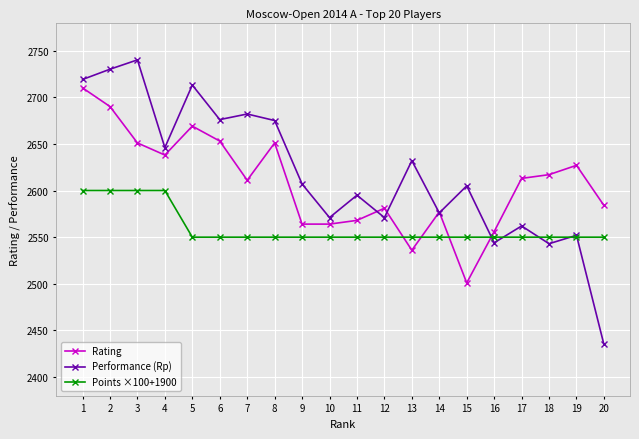

True or false: Points ×100+1900 and Rating intersect in this chart.

True